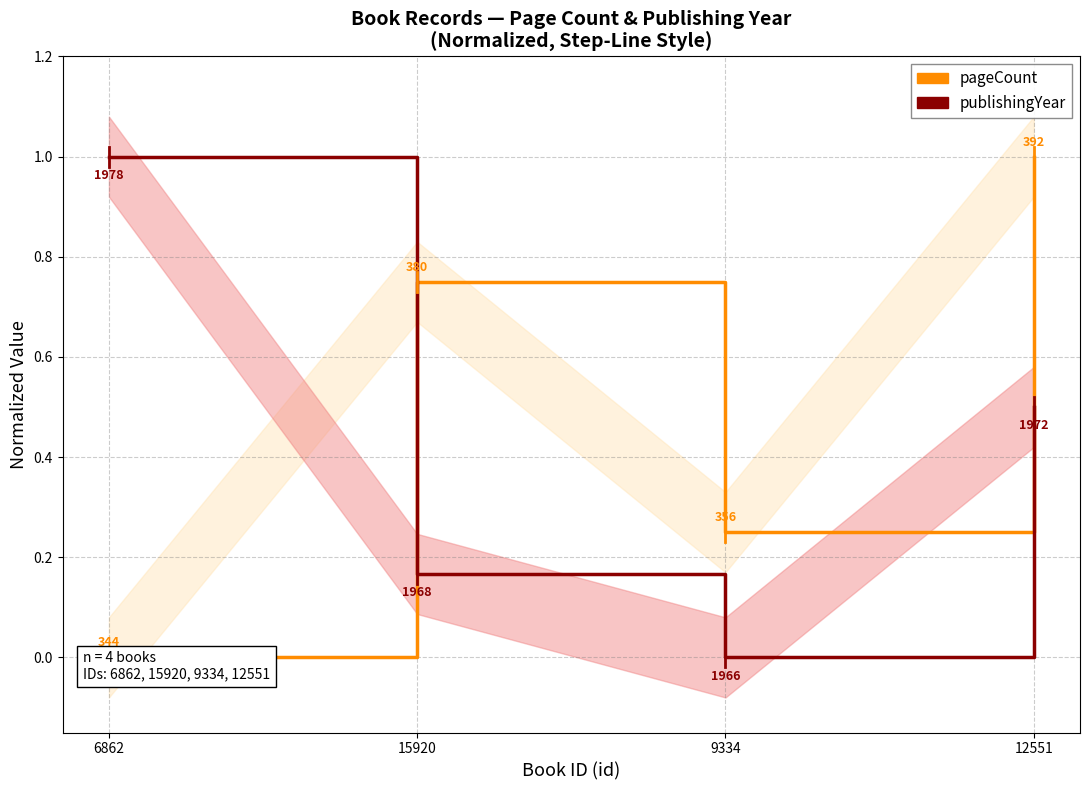

The value of pageCount at 15920 is 0.8. True or false?

True